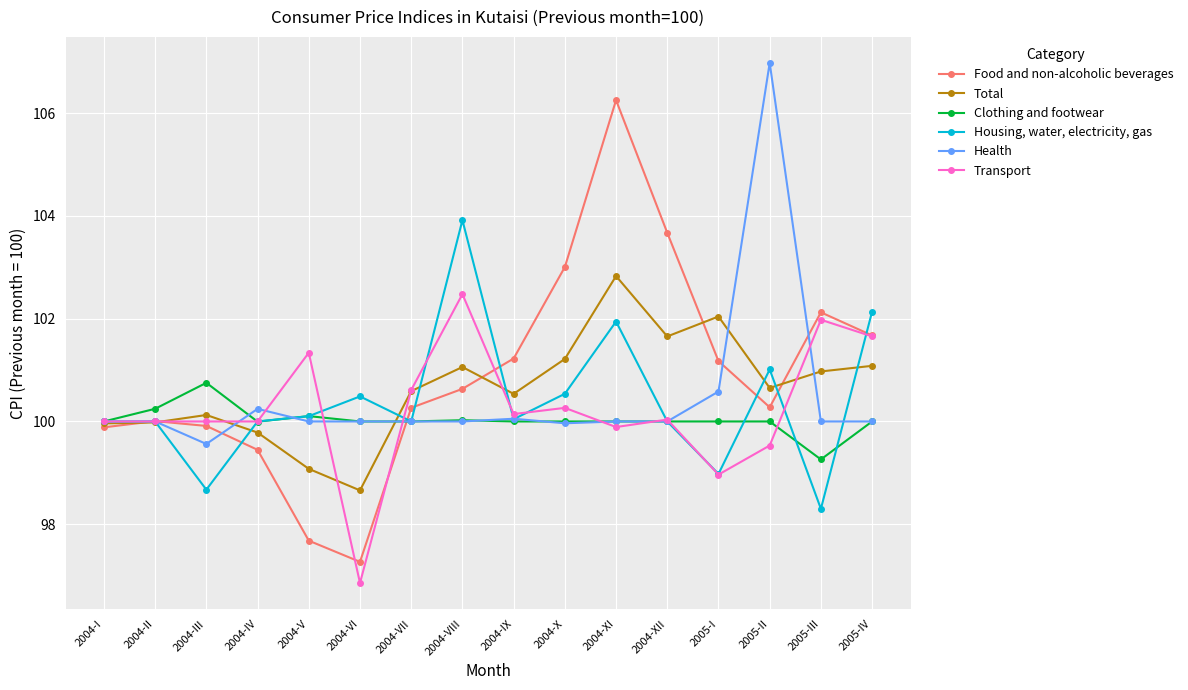

Does the chart display data point markers on the line(s)?

Yes